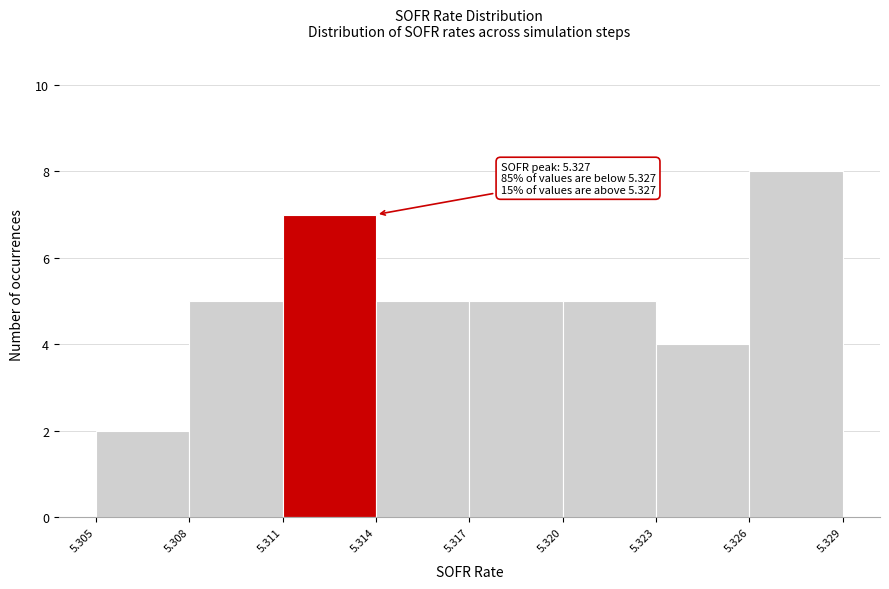

Over which range of the x-axis is the bar tallest?

5.326 to 5.329